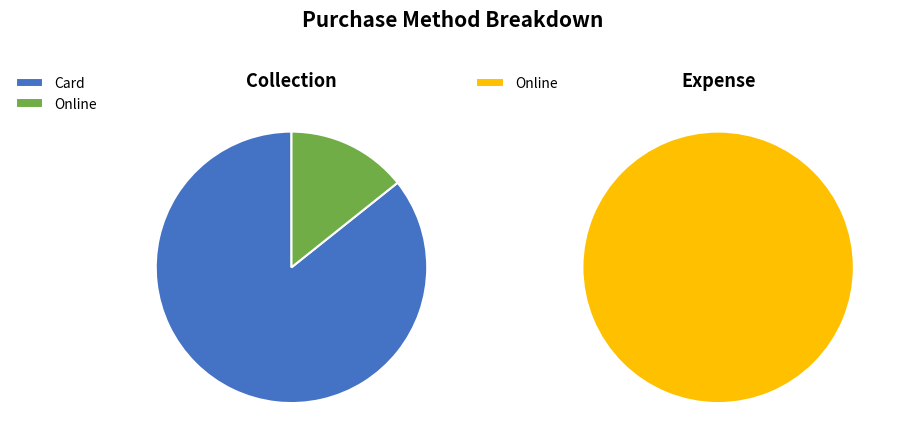

Rank the categories by value from lowest to highest.

Online, Card